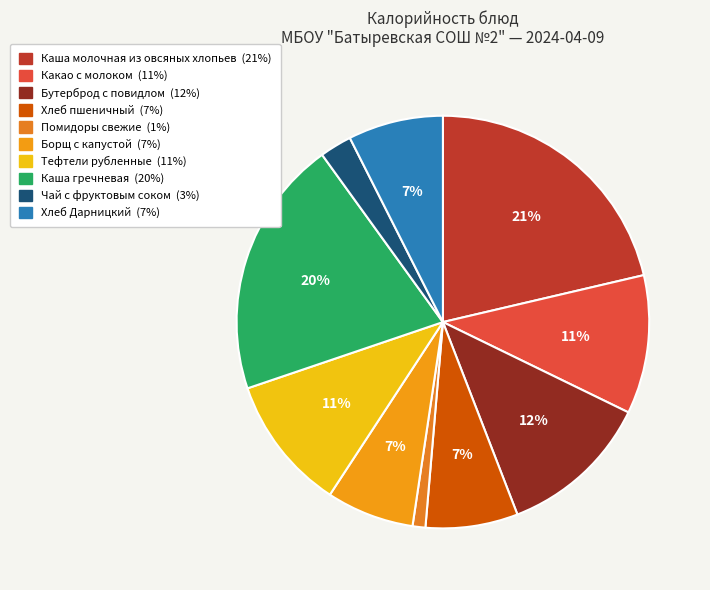

To the nearest percent, what portion does Тефтели рубленные represent?

11%